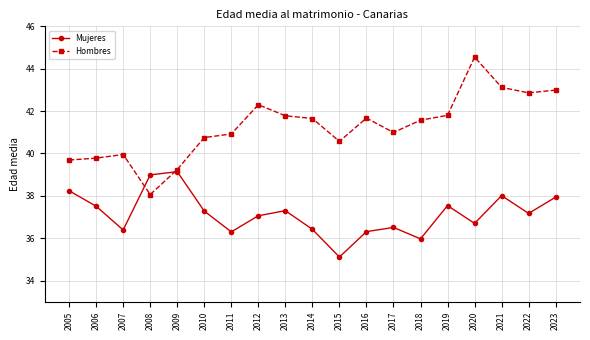

True or false: Hombres has a value of 27.4 at 2018.

False